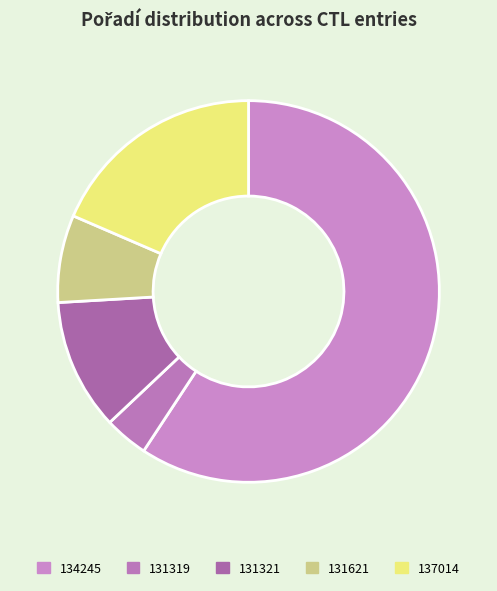

Count the number of slices in the pie.

5